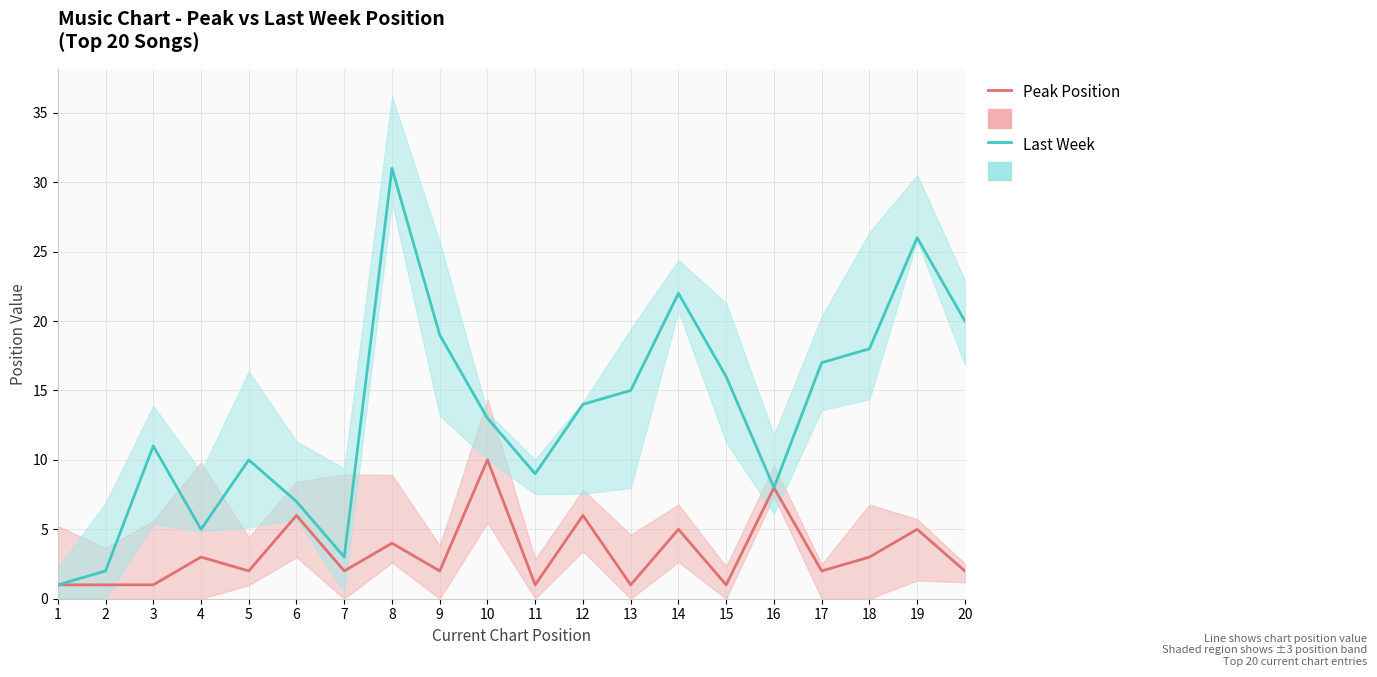

Does the chart have visible grid lines?

Yes